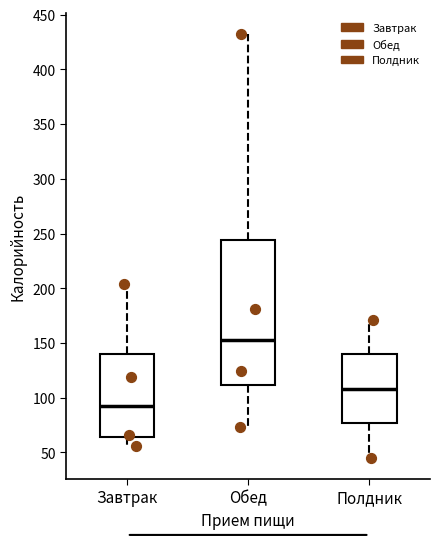

Comparing the boxes themselves (not the whiskers), which one is the tallest?

Обед